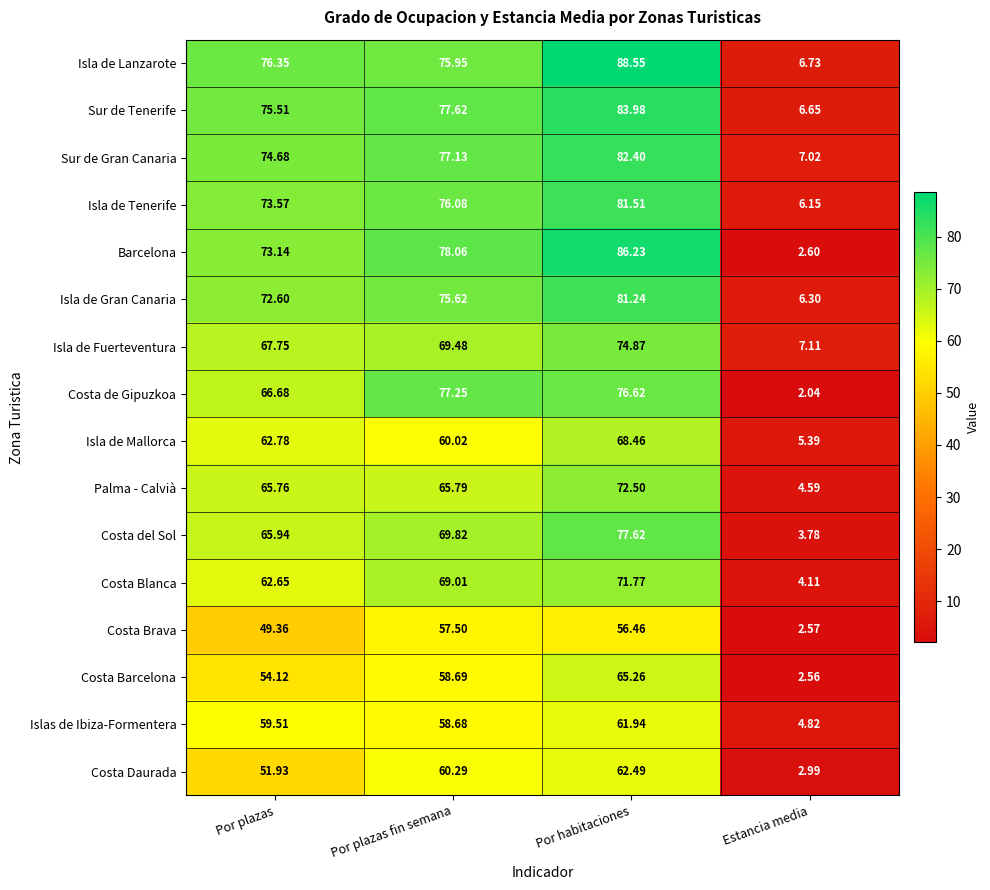

Between Por plazas fin semana and Por habitaciones, which series saw the biggest shift?

Isla de Lanzarote